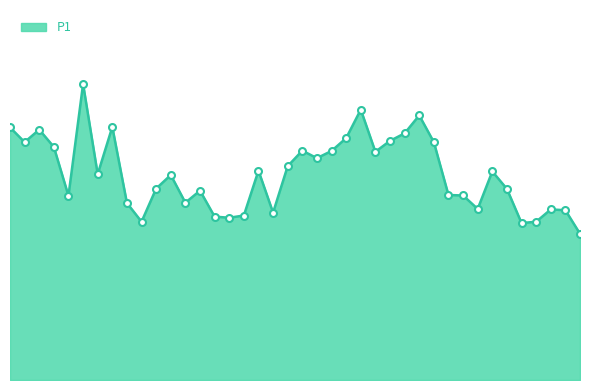

Does the chart have visible grid lines?

No